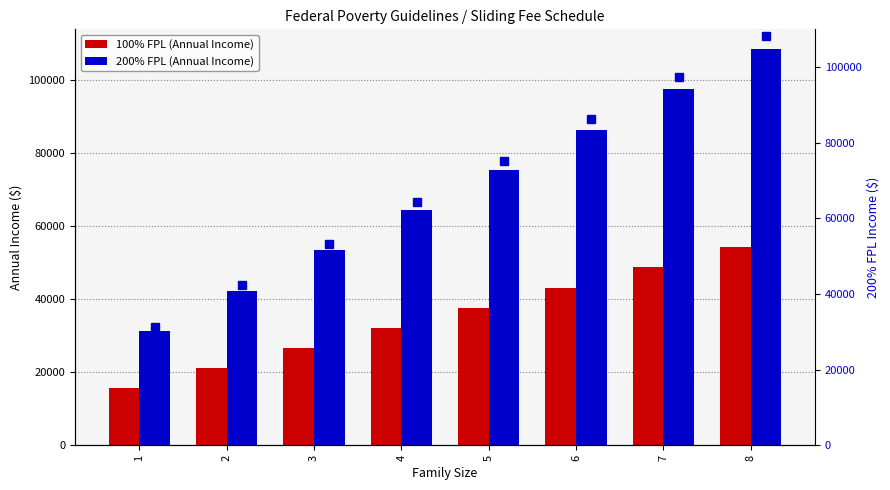

Which has a higher value, 7 or 8?

8